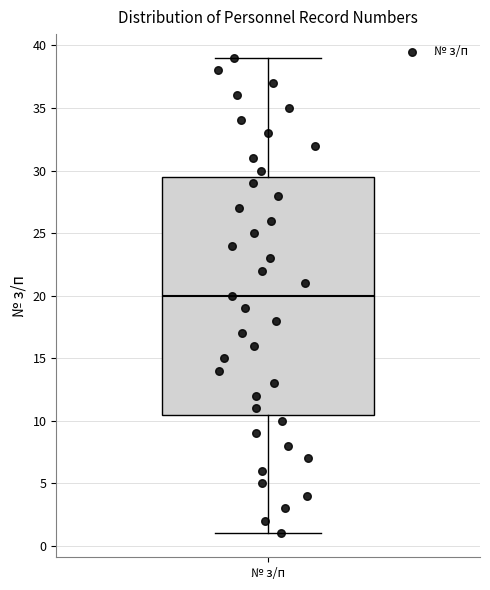

Transcribe this box plot: give where the median line is, the range the box spans, and where the two whiskers end, as read against the y-axis. The values are not printed on the chart, so give them approximately, as read against the axis.

median 20.0, box 10.5 to 29.5, whiskers 1.0 to 39.0